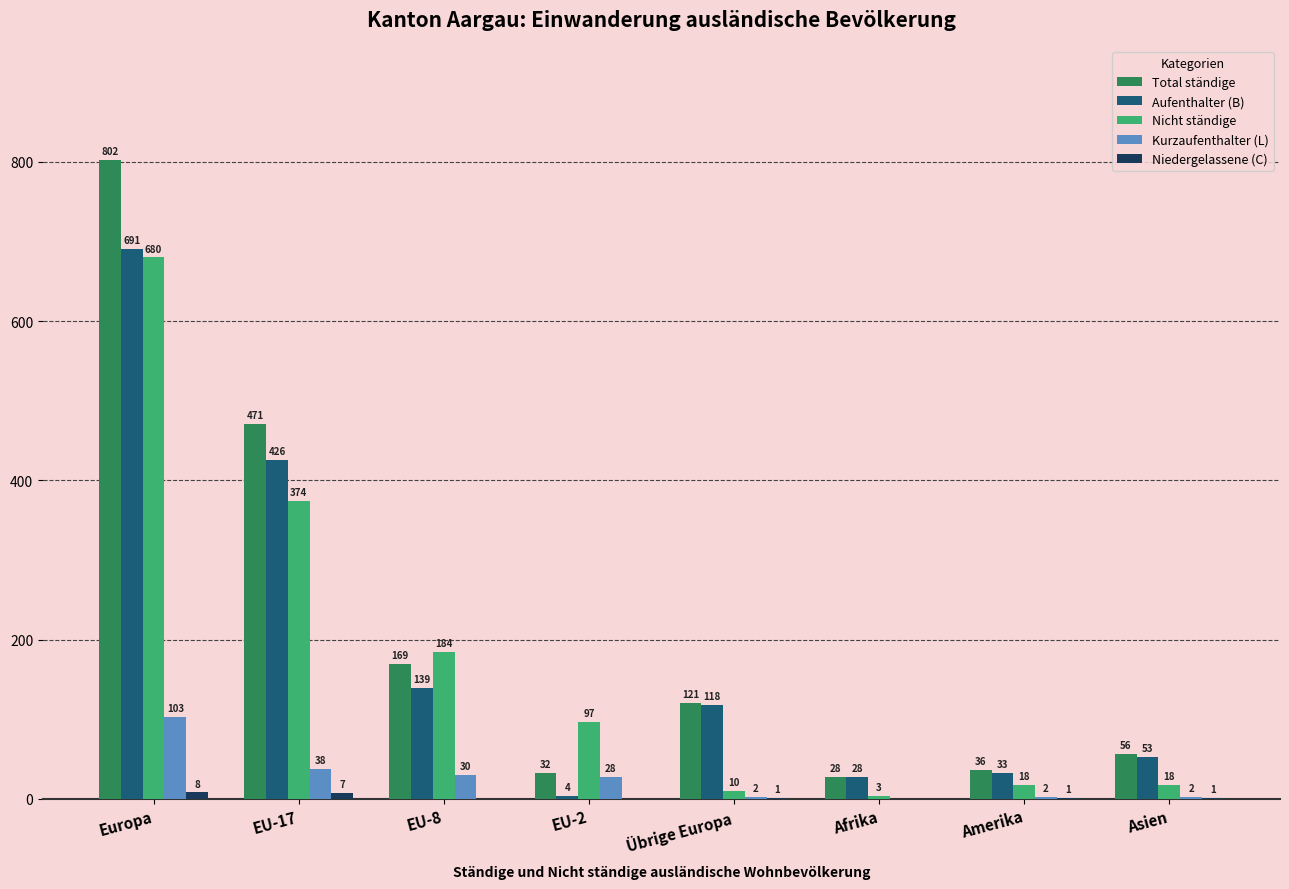

Between EU-17 and EU-8, which series saw the biggest shift?

Total ständige